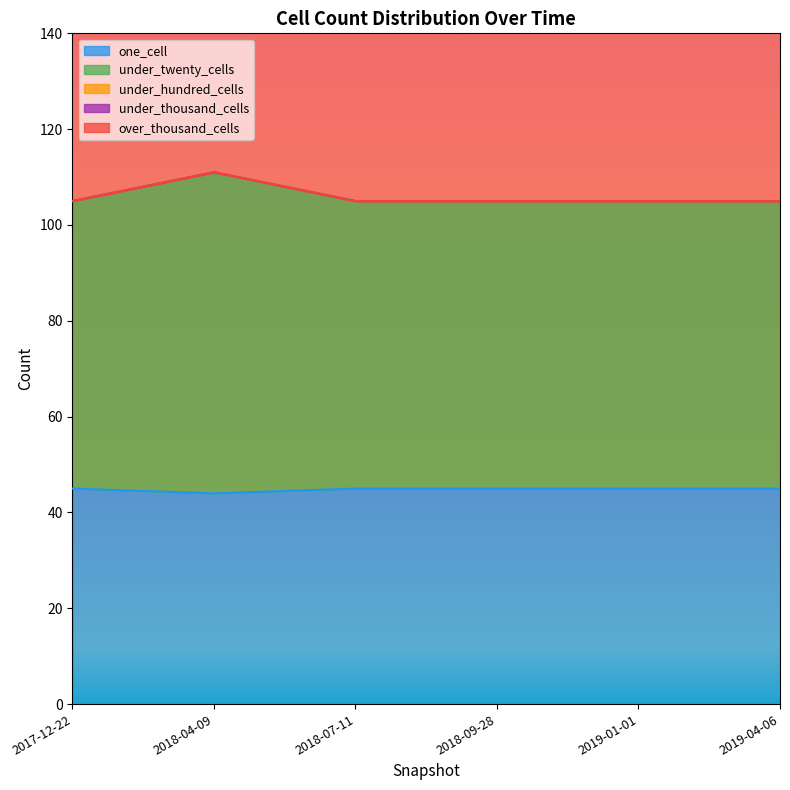

The one_cell series shows 24 at 2018-07-11. True or false?

False